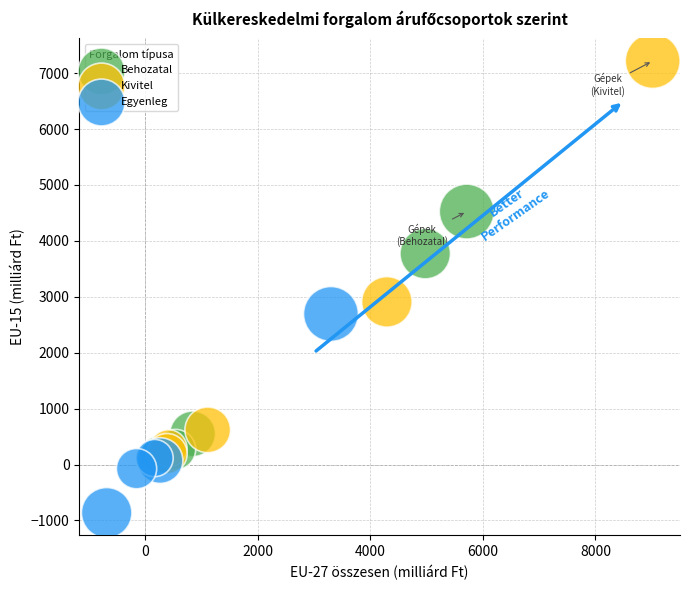

What are all the series names shown in the legend?

Behozatal, Kivitel, Egyenleg